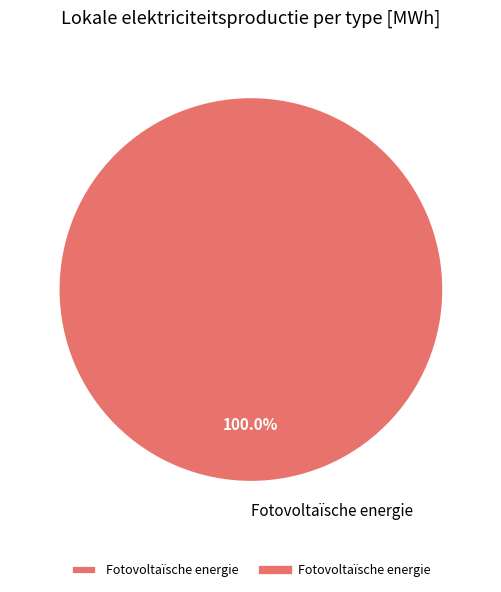

Rank the categories by value from highest to lowest.

Fotovoltaïsche energie